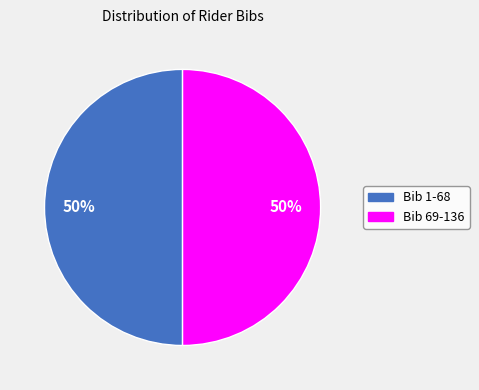

To the nearest percent, what is the average slice percentage?

50%